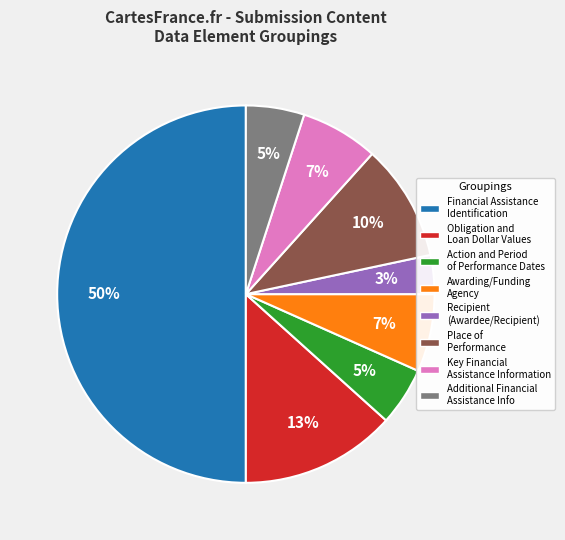

Is the sum of Place of Performance and Obligation and Loan Dollar Values greater than half?

No